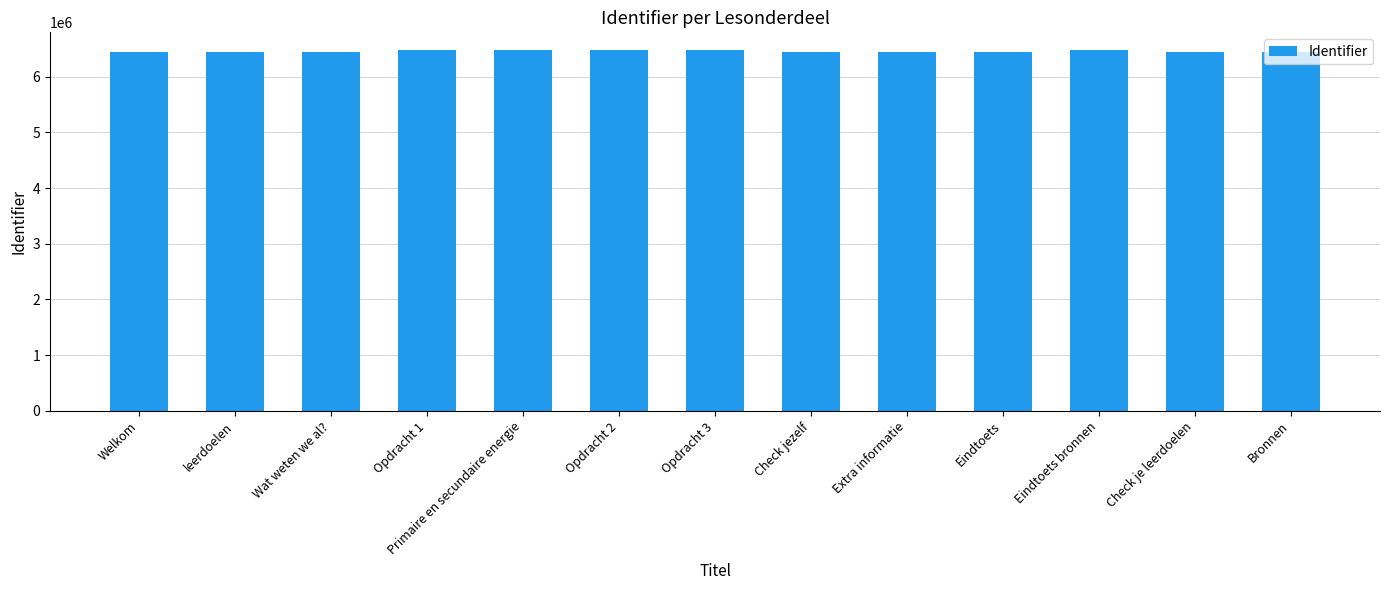

Approximately how many times larger is the value at Wat weten we al? compared to Opdracht 2?

1.0